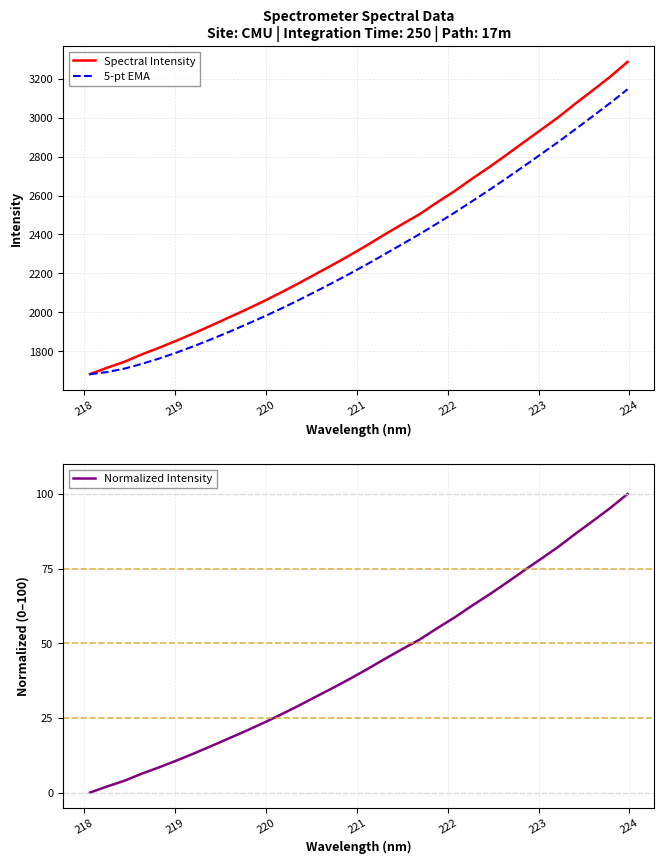

How many data points in 5-pt EMA are less than 2248?

16